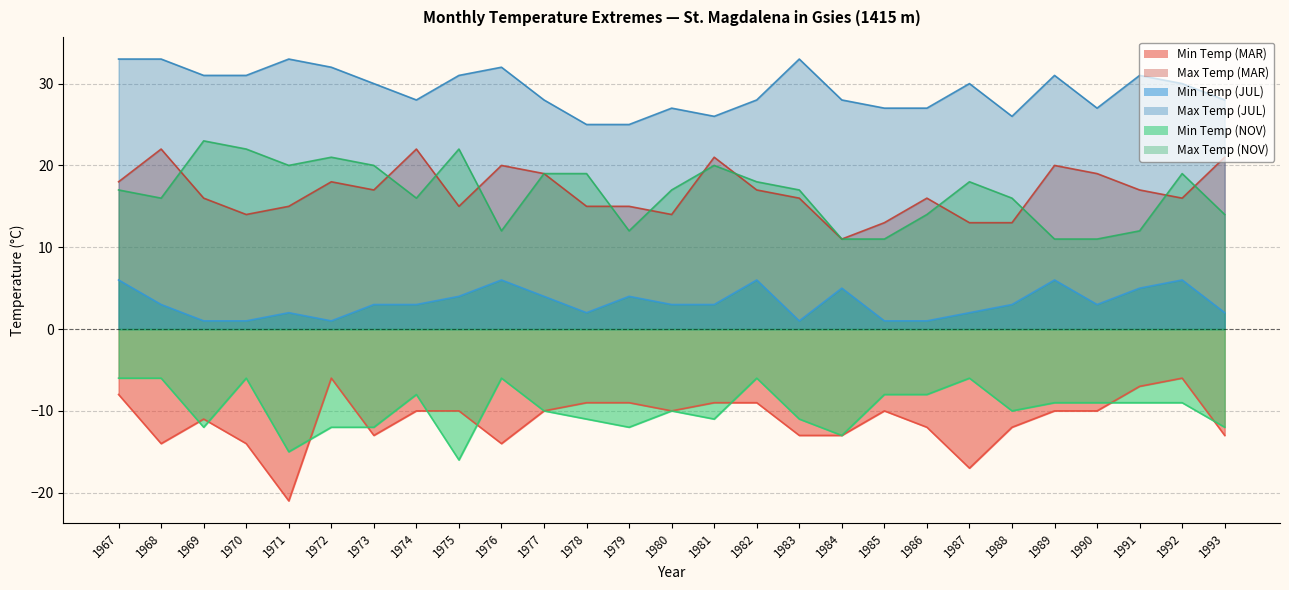

Does the chart display data point markers on the line(s)?

No